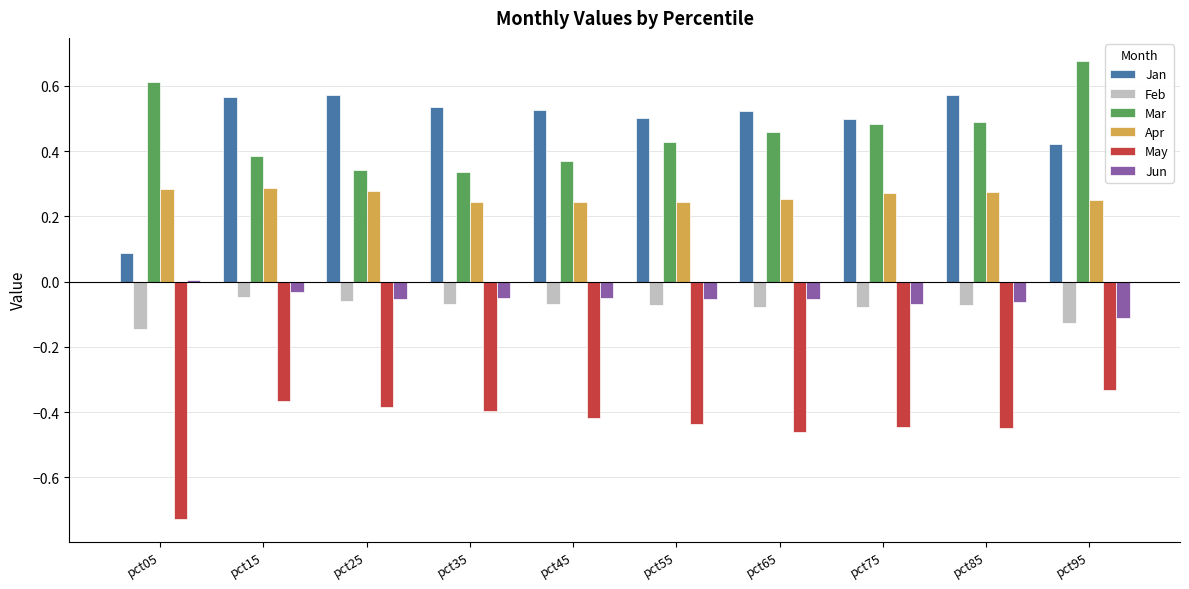

What is the total value across all series at pct95?

0.8